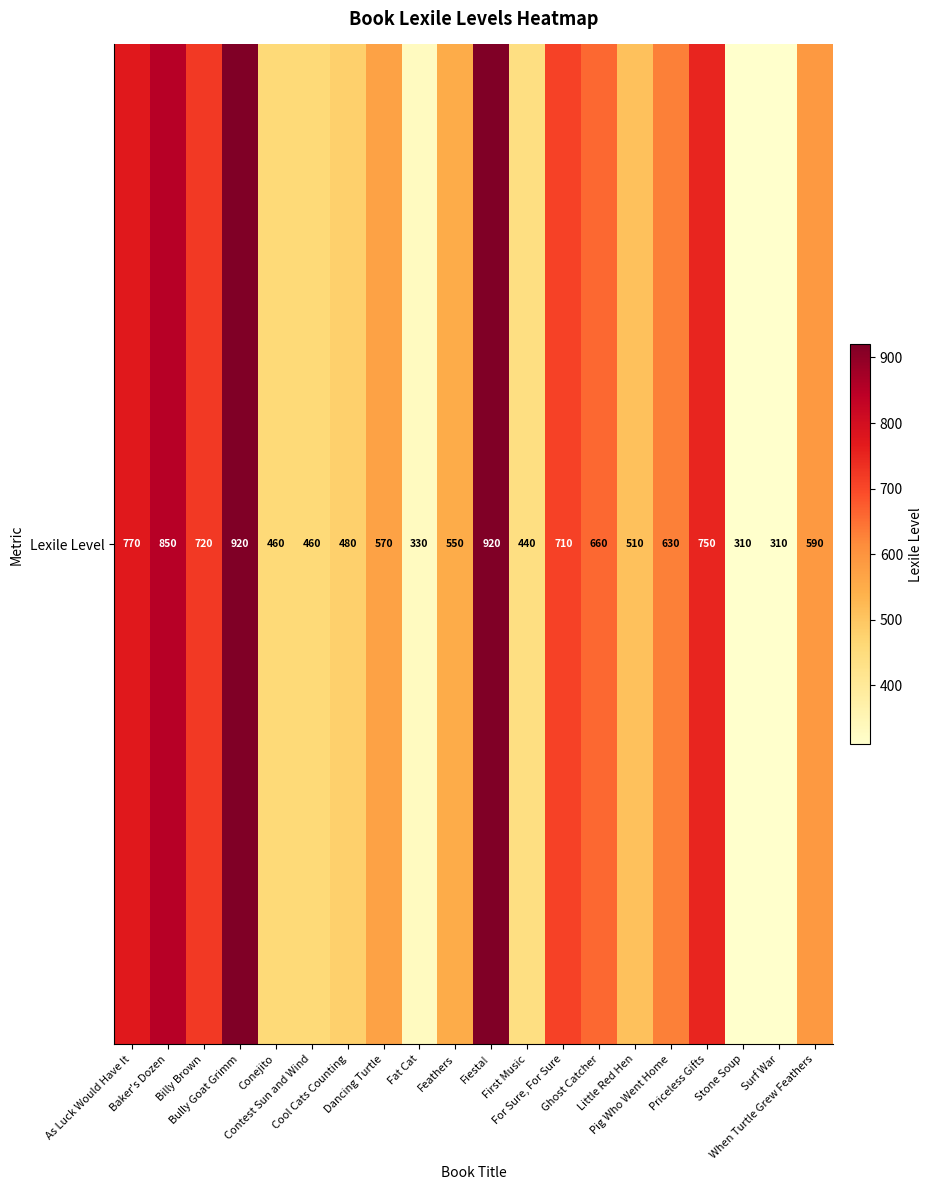

Is it true that the value at Stone Soup is 310?

True